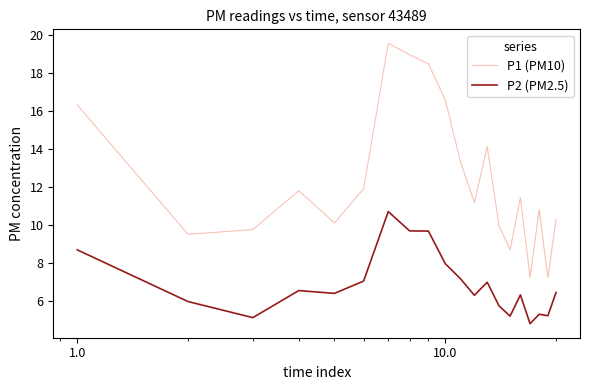

How many categories are shown in the chart?

20